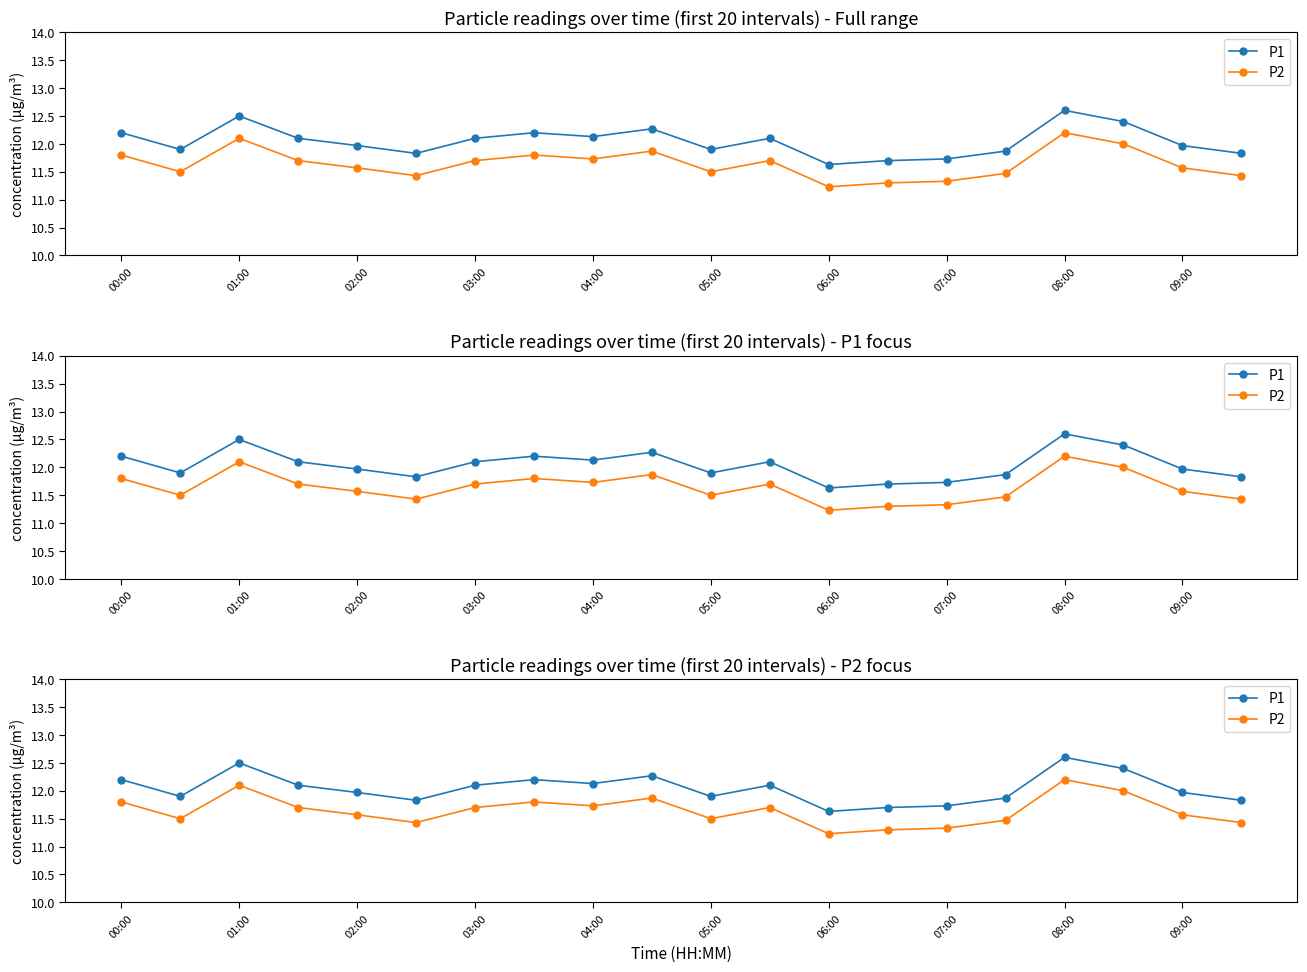

True or false: P1 and P2 intersect in this chart.

False